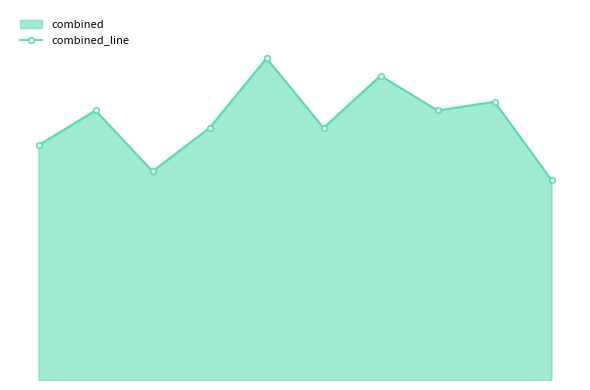

Where is the first local minimum?

2